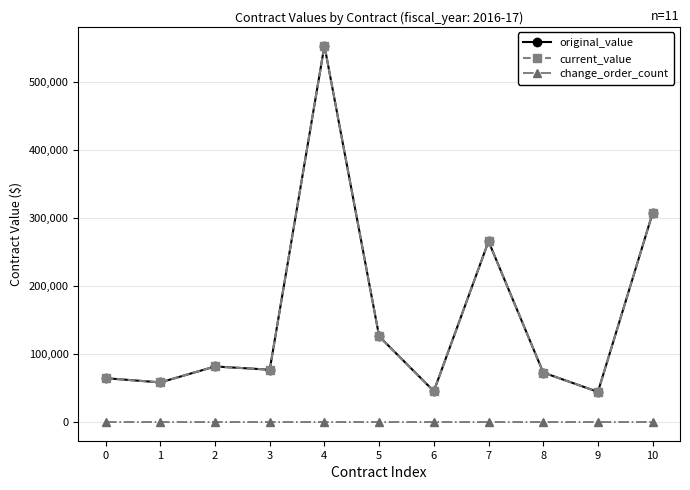

Where does the current_value series first go above 76844?

2